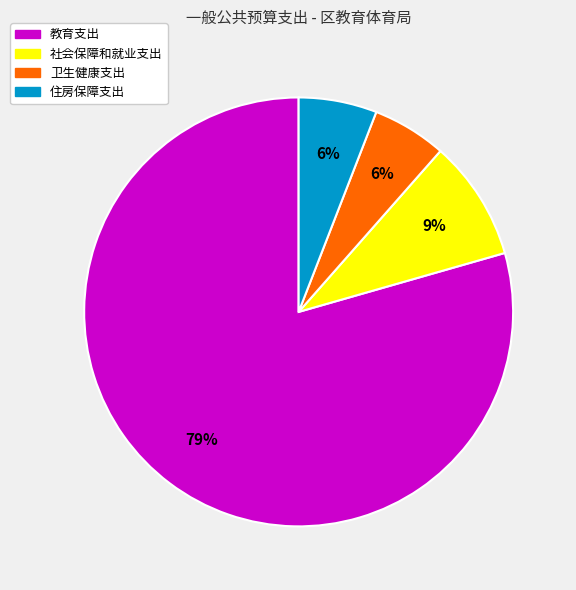

True or false: 社会保障和就业支出 accounts for 9% of the total.

True